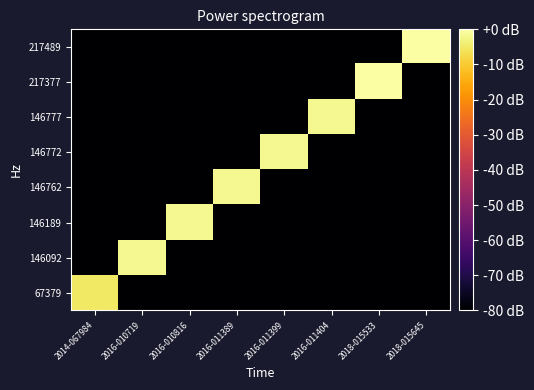

At which category is the sum across all series the highest?

2018-015645